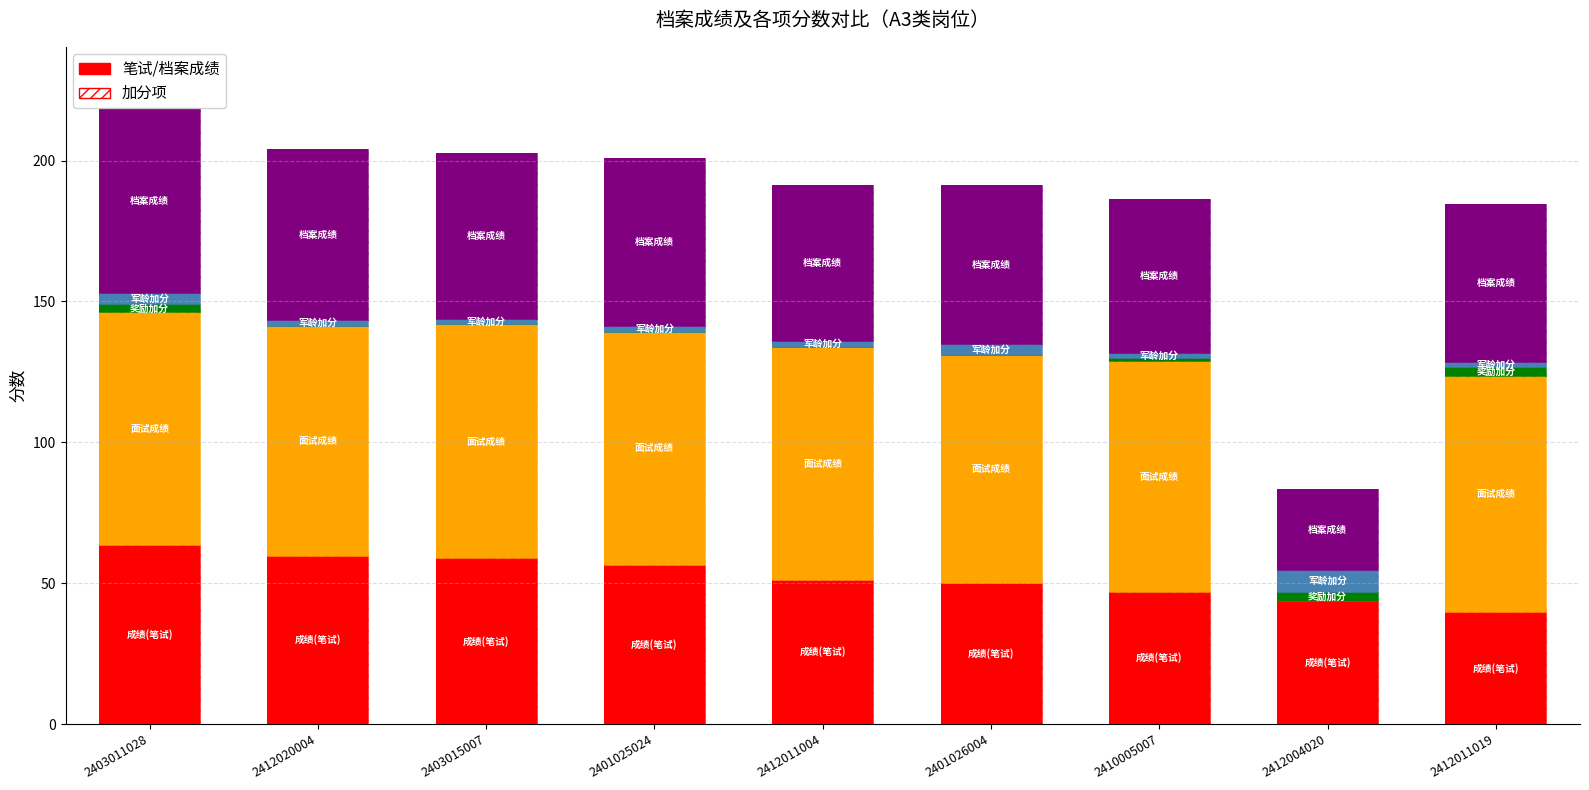

The value of 成绩(笔试) at 2403011028 is 63.6. True or false?

True